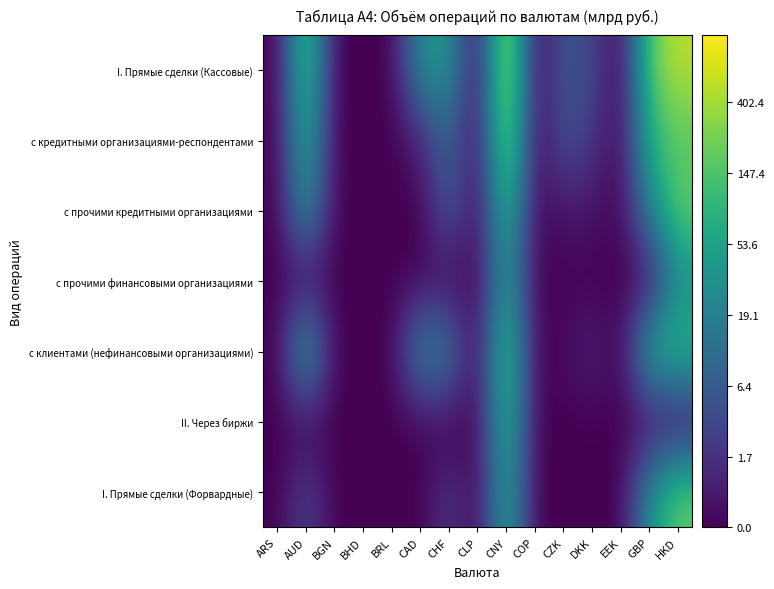

Between BGN and ARS, which is larger?

BGN